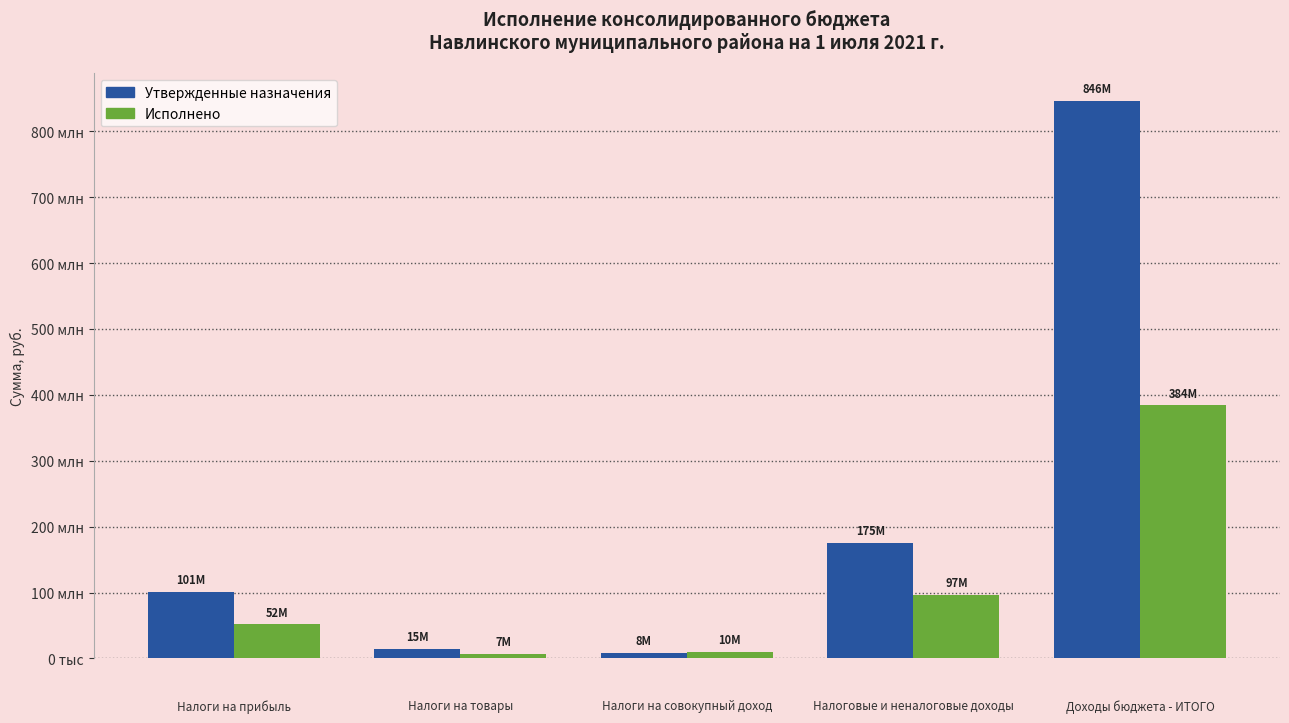

Are the bars grouped side by side (vs. stacked)?

Yes